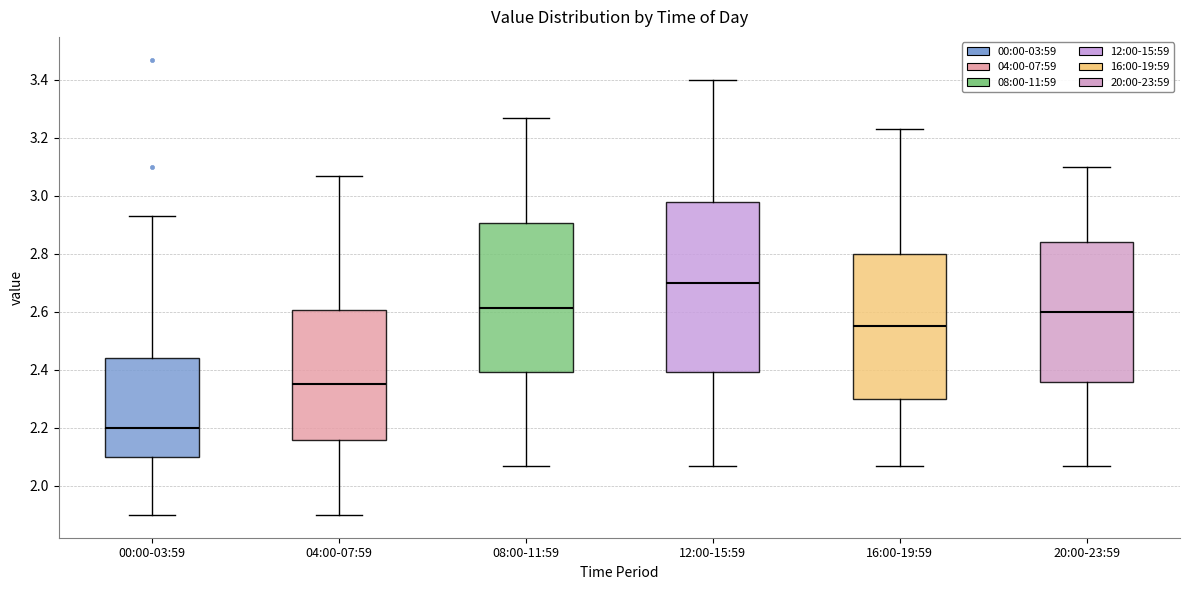

Where does the median line of the box for 16:00-19:59 sit on the y-axis? The values are not printed on the chart, so give them approximately, as read against the axis.

2.56